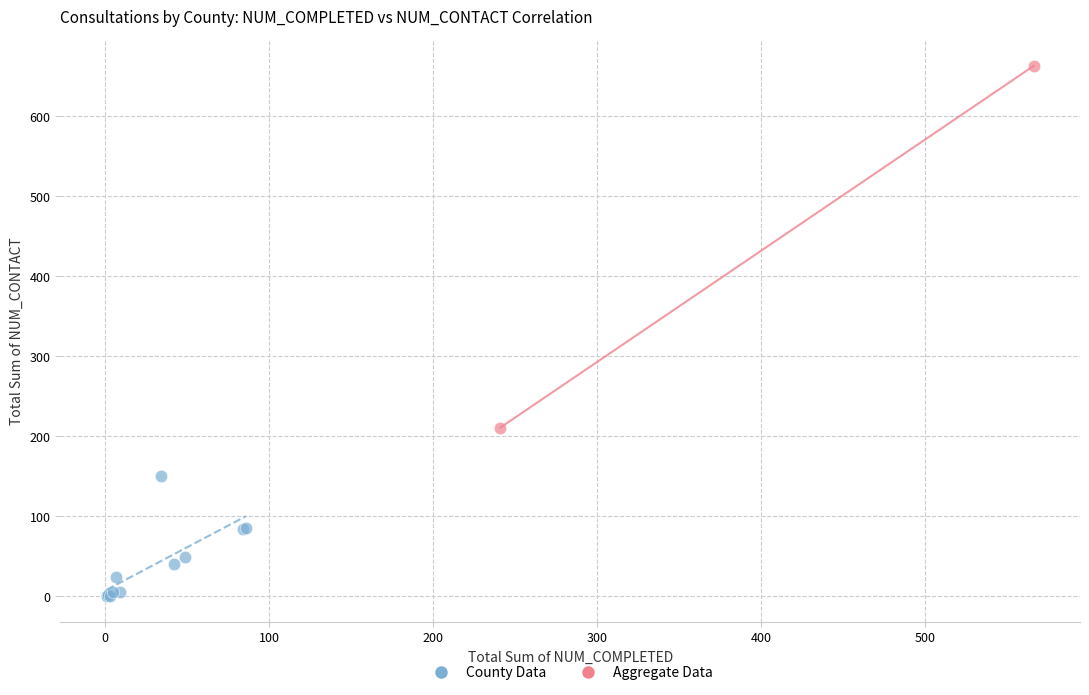

Which series has the widest spread of Y values?

Aggregate Data